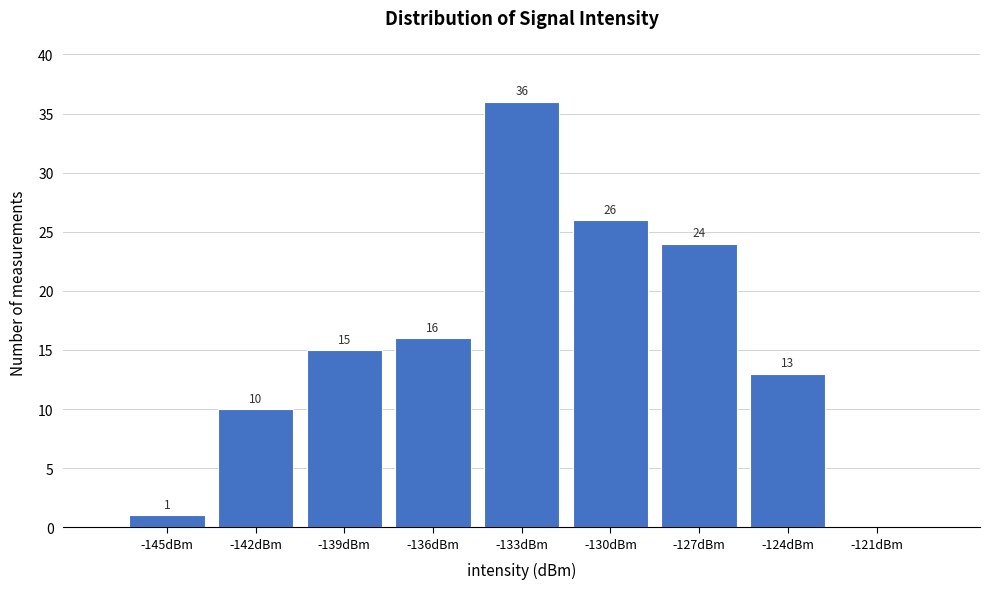

Reading right to left, list all the values displayed in this chart.

-121dBm=0	-124dBm=13	-127dBm=24	-130dBm=26	-133dBm=36	-136dBm=16	-139dBm=15	-142dBm=10	-145dBm=1